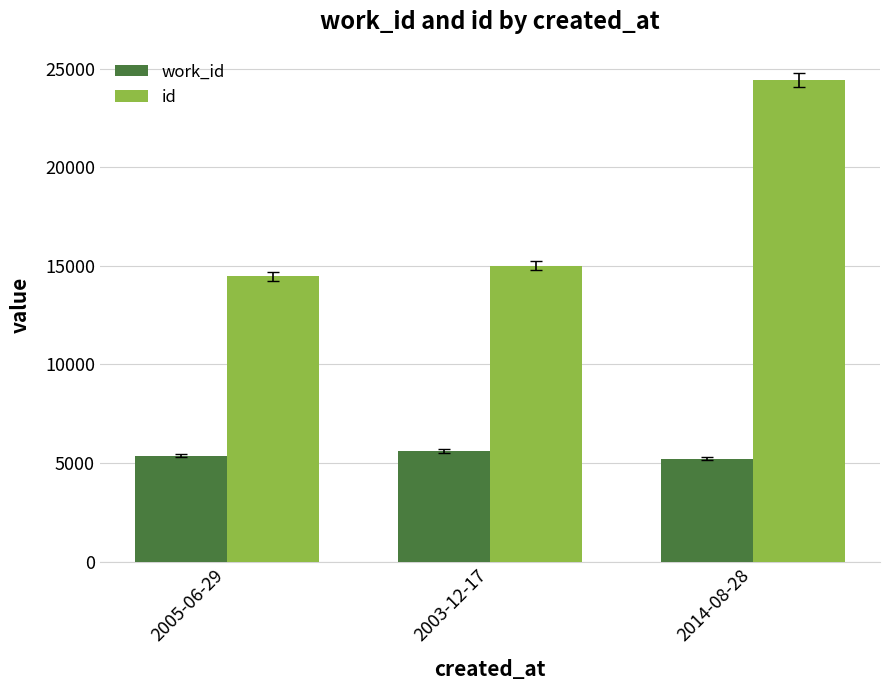

Is it true that work_id equals 3357 at 2014-08-28?

False